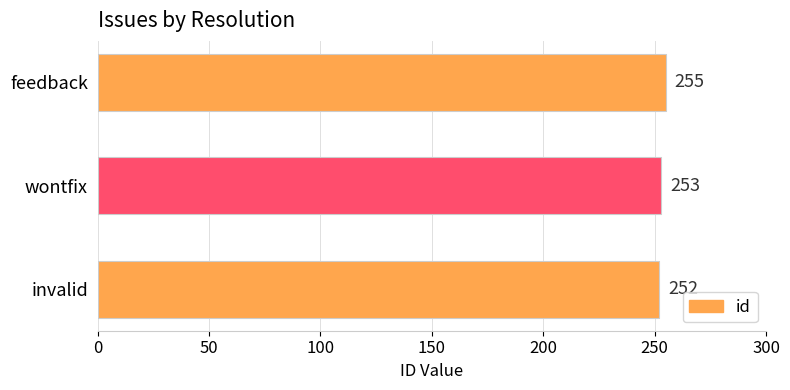

Where is the data nearest to the value 253?

wontfix